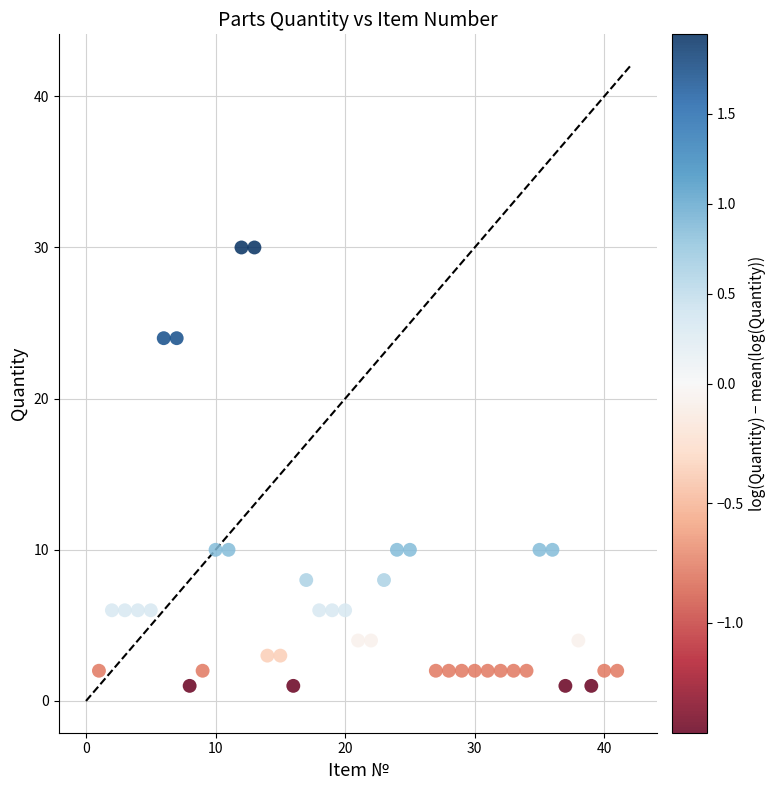

What is the range of Y values (max minus min)?

29